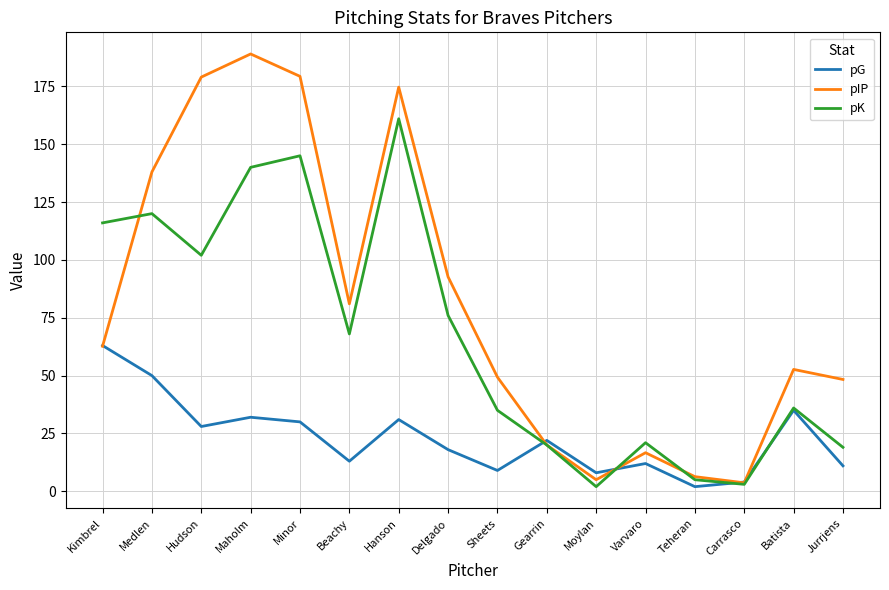

Rank the series by their maximum value, from lowest to highest.

pG, pK, pIP